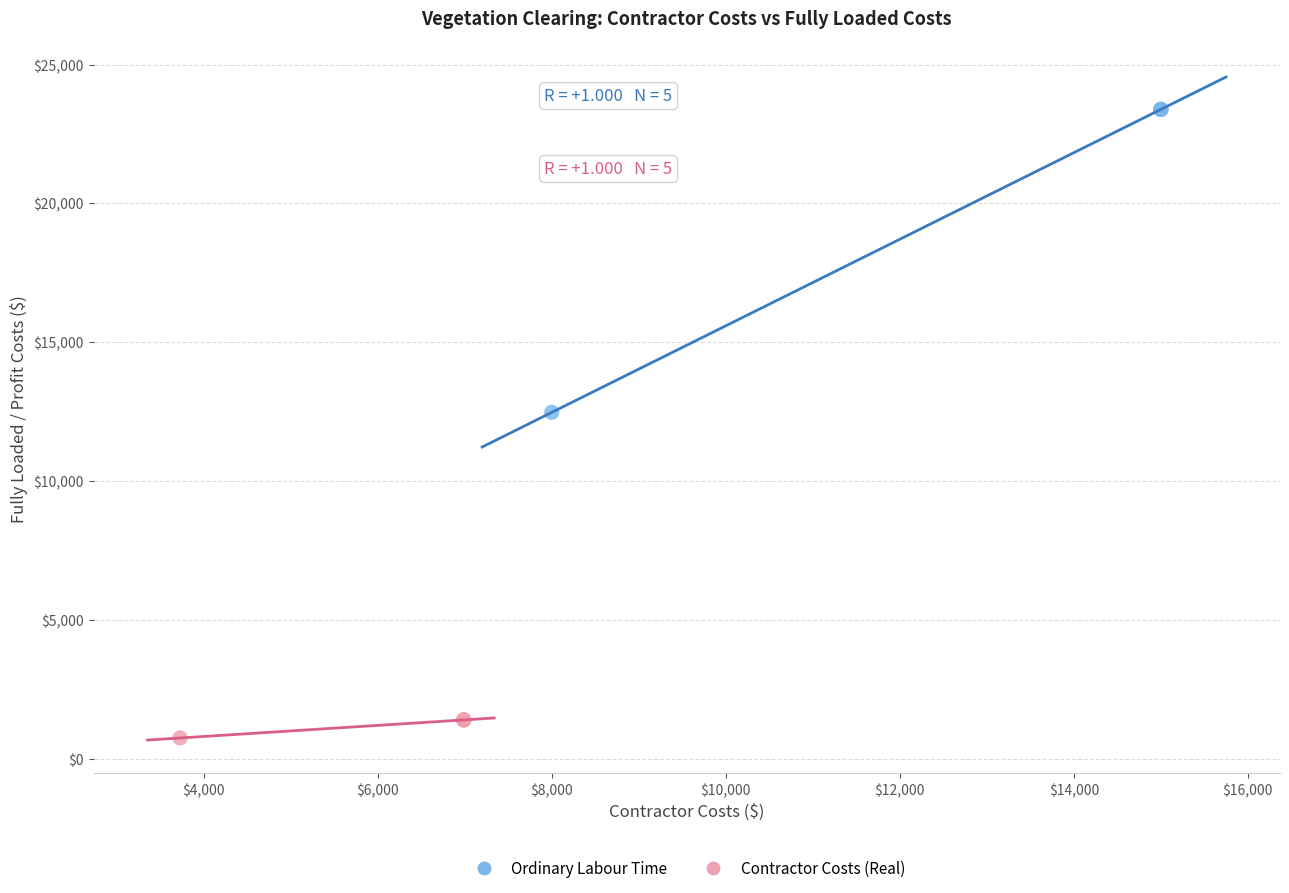

Which series has the widest spread of Y values?

Ordinary Labour Time